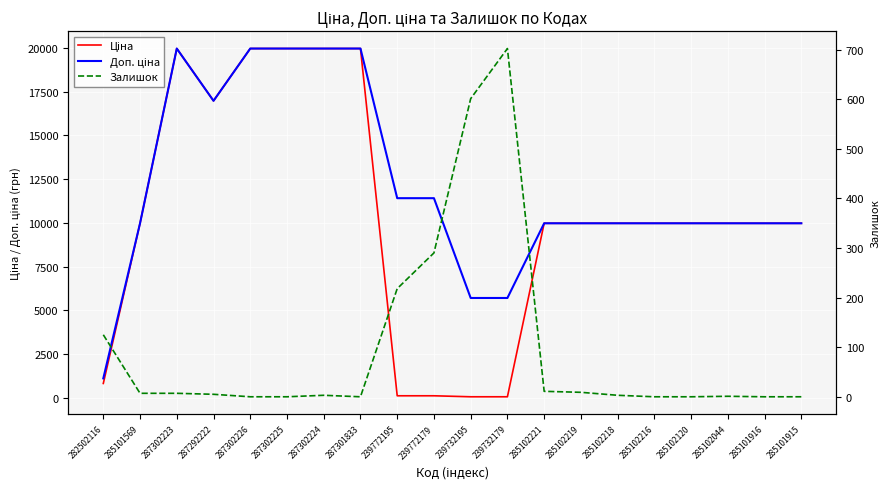

At how many categories does at least one series exceed 6576?

17